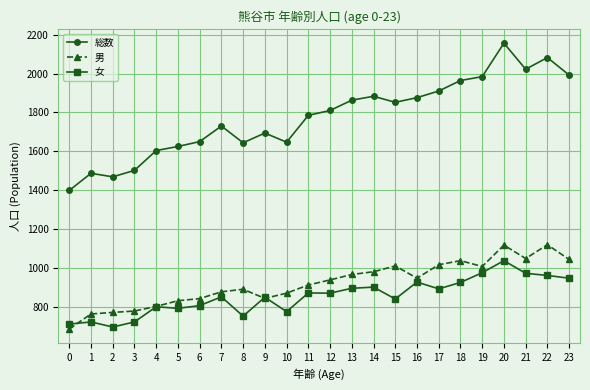

What is the maximum value for 女?

1038